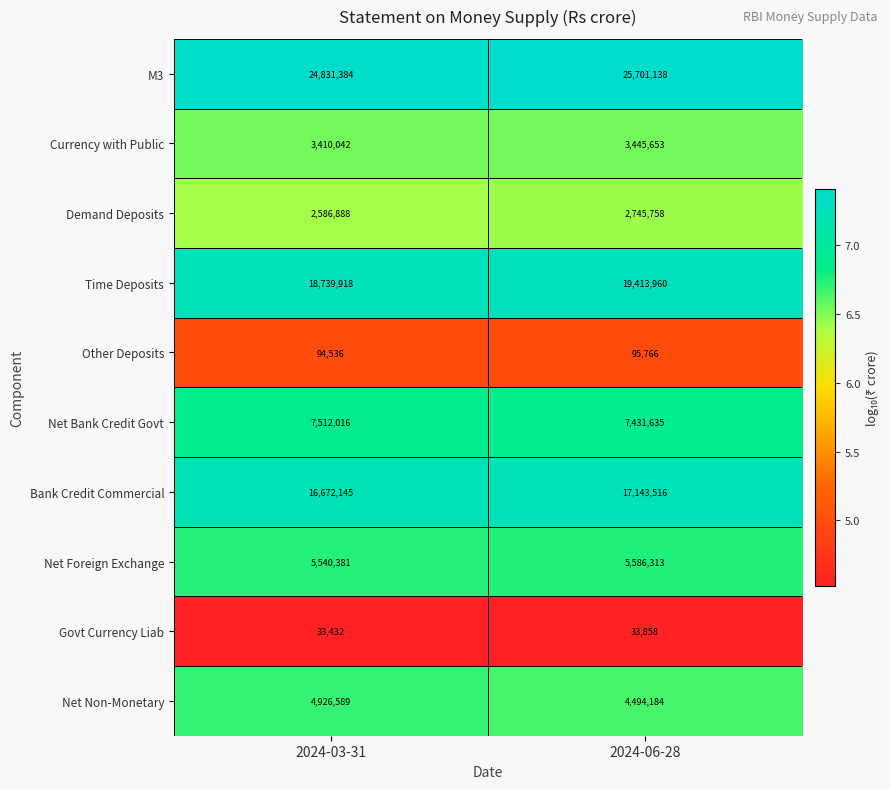

Which series changed the most between 2024-03-31 and 2024-06-28?

M3